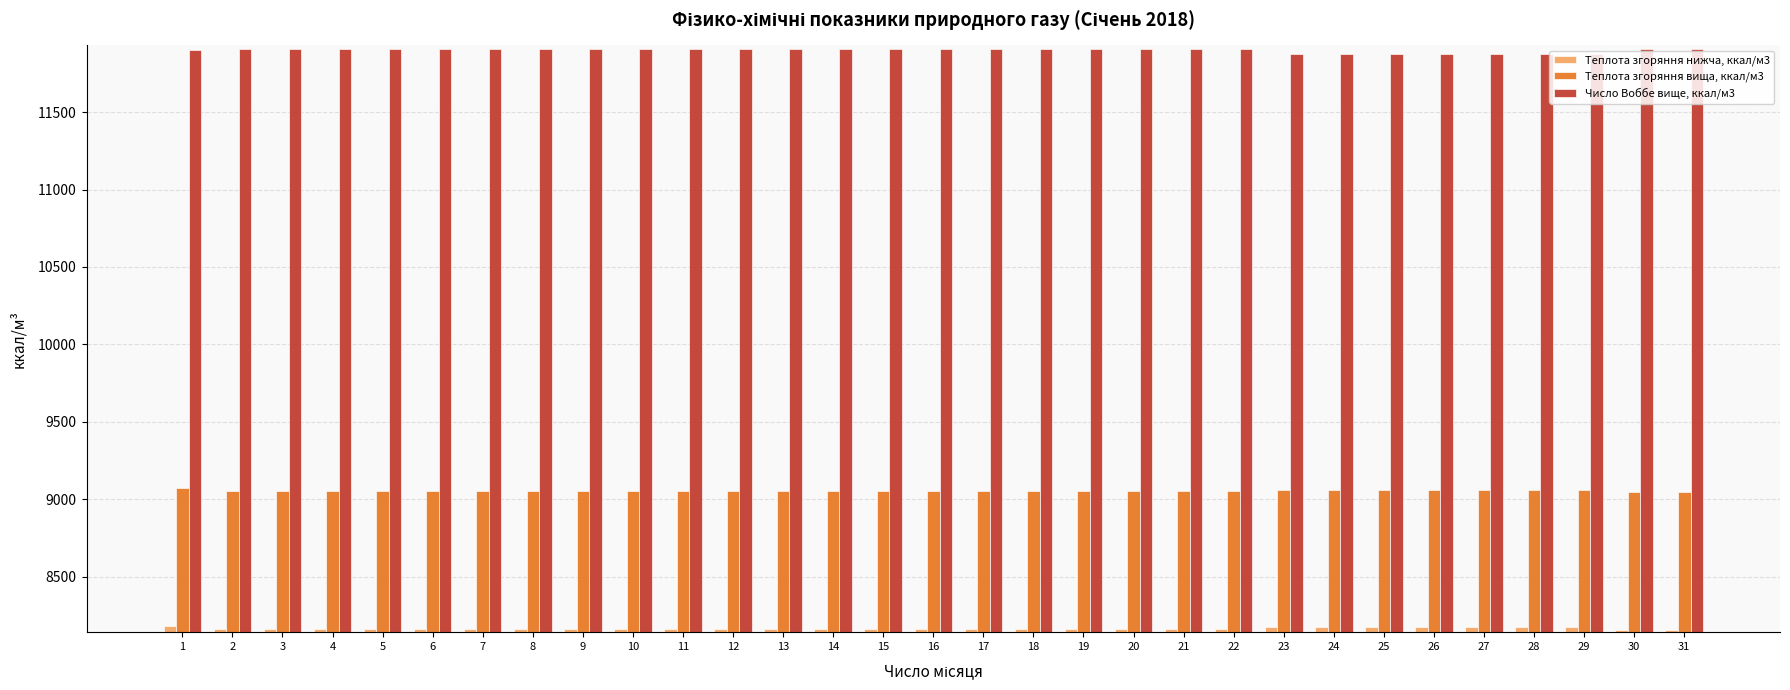

What is the sum of all Теплота згоряння нижча, ккал/м3 values?

253188.6